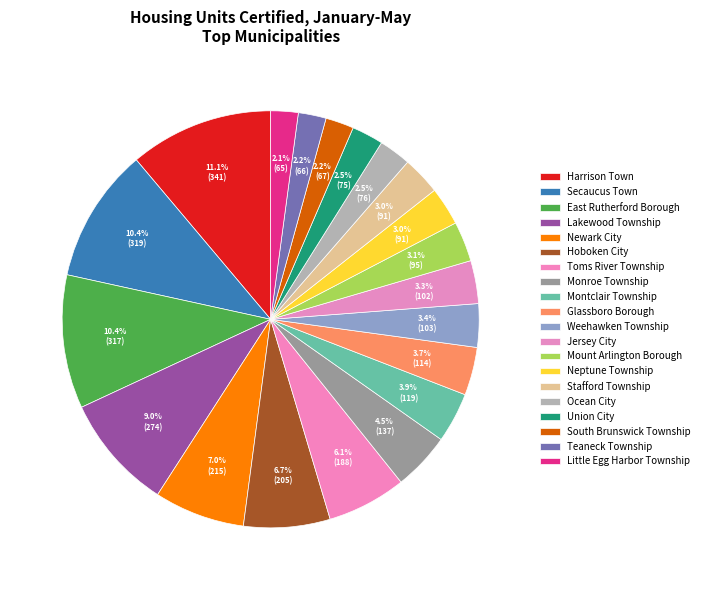

To the nearest percent, what portion does Montclair Township represent?

4%